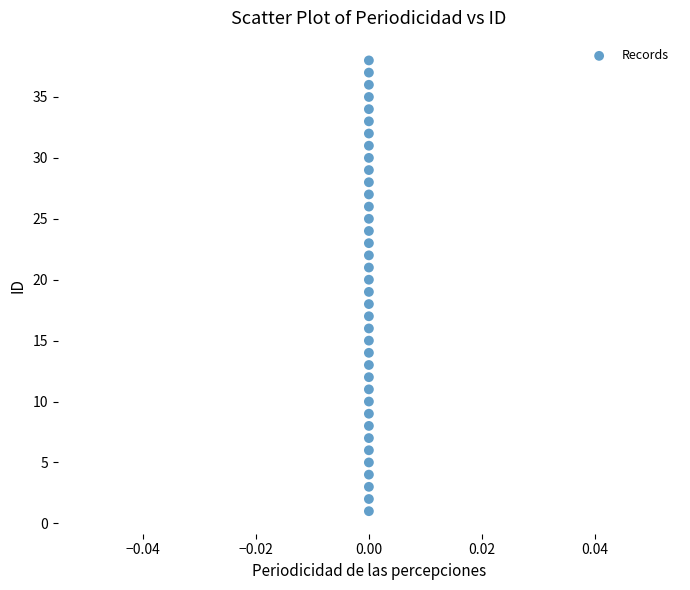

What is the range of Y values (max minus min)?

37